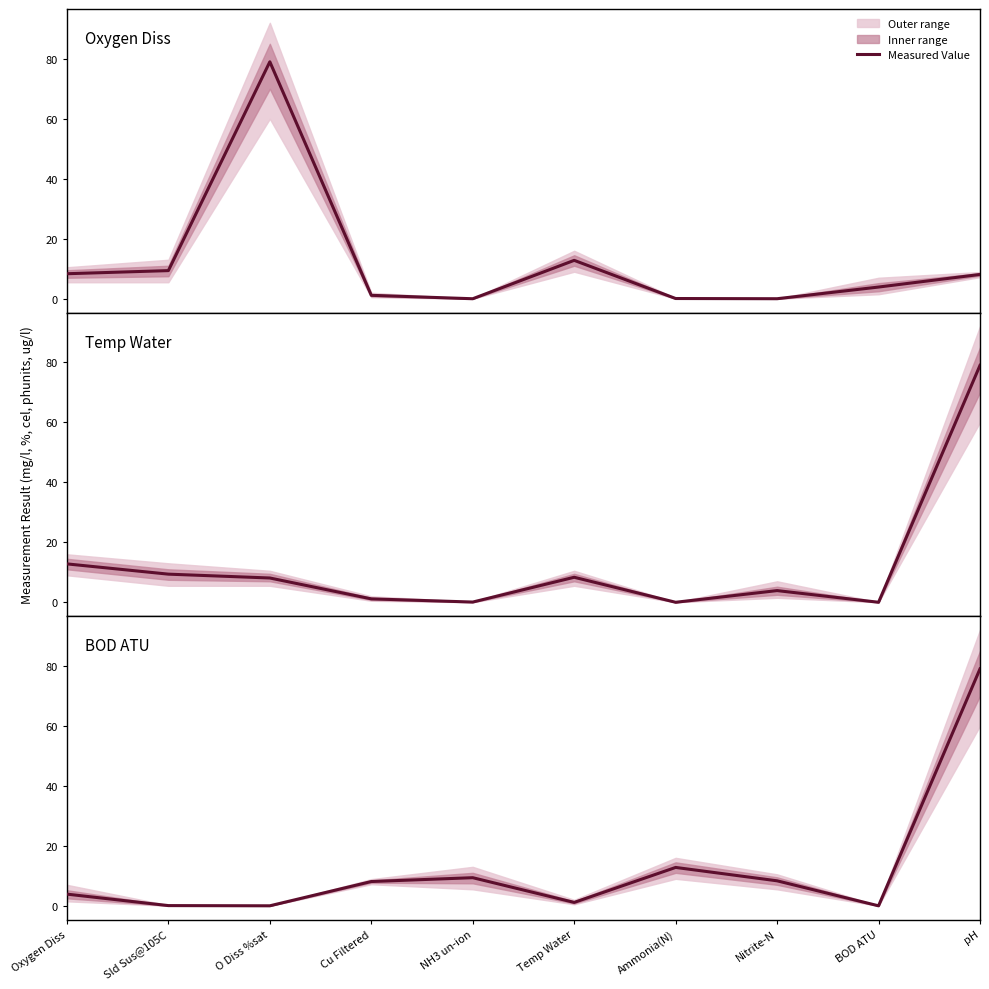

What is the label of the 2nd point from the left?

Sld Sus@105C